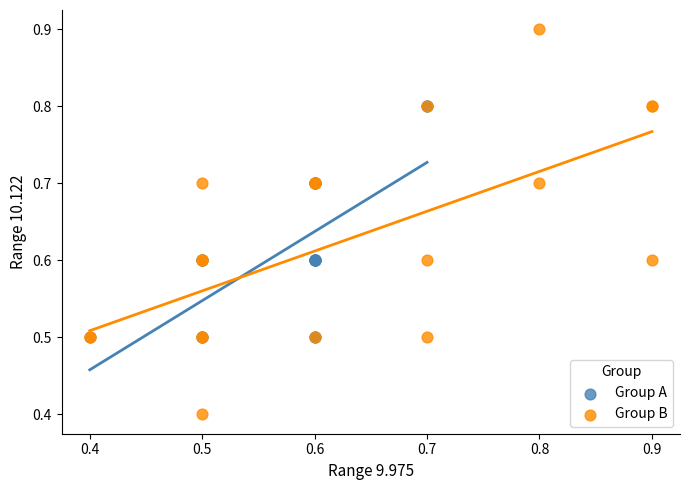

Which series has the widest spread of Y values?

Group B